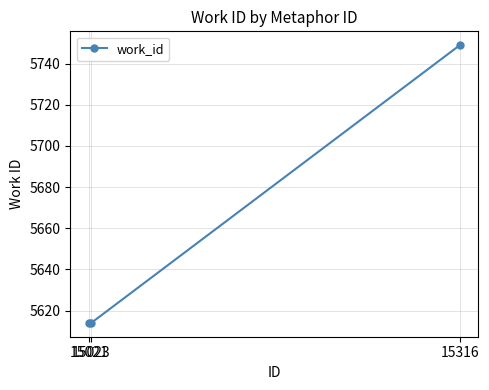

What is the sum of all values?

16977